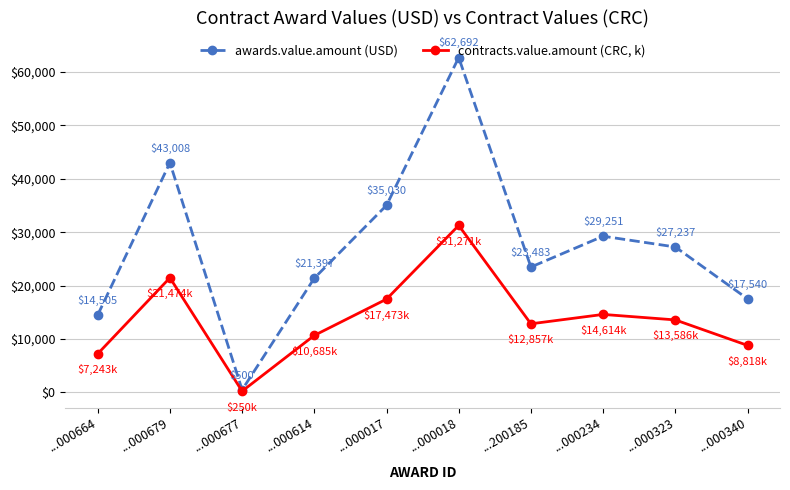

The value of contracts.value.amount (CRC, k) at ...000679 is 29327.2. True or false?

False